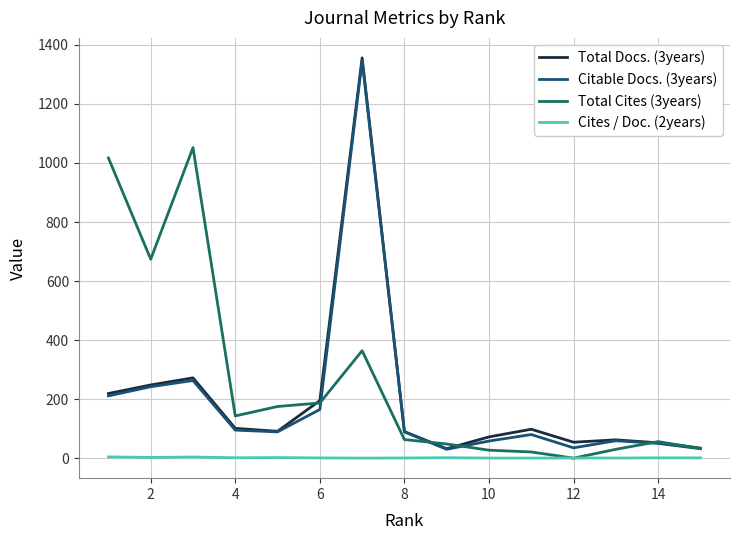

Which series has the largest range (max minus min)?

Total Docs. (3years)